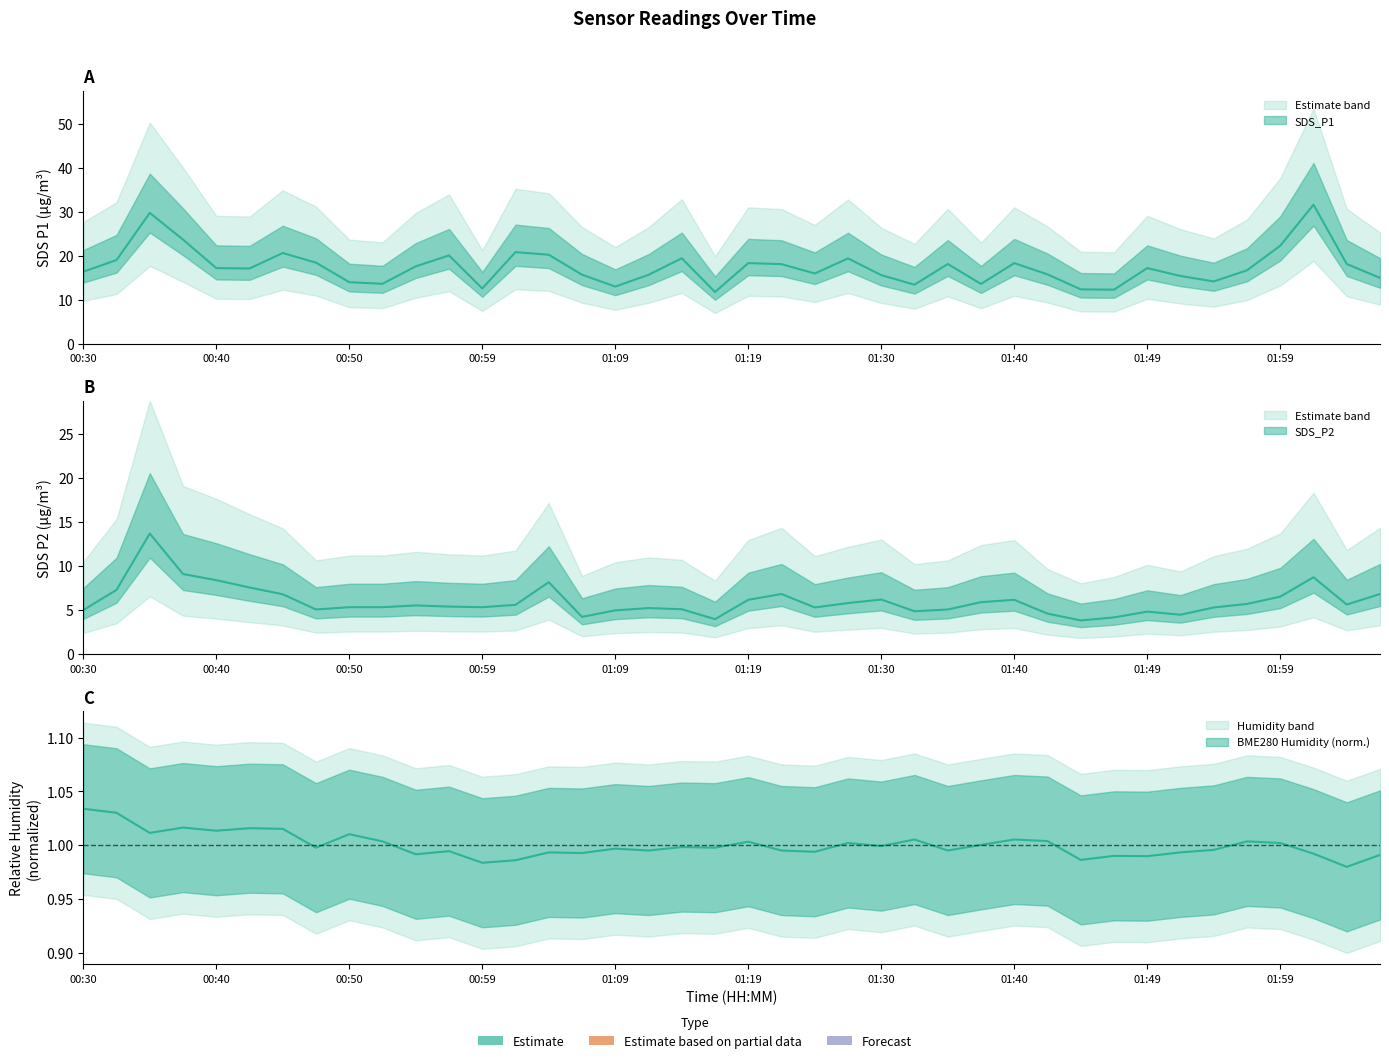

Where is the first local maximum for SDS_P2?

00:35